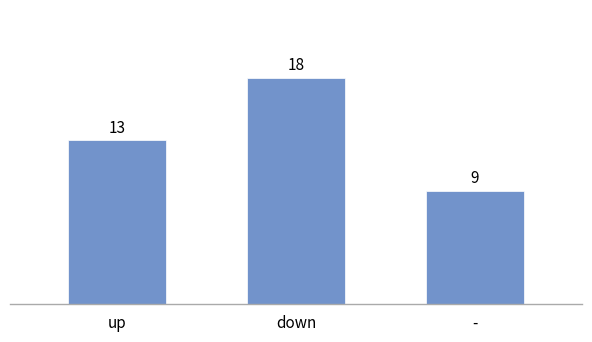

Which has a higher value, - or up?

up